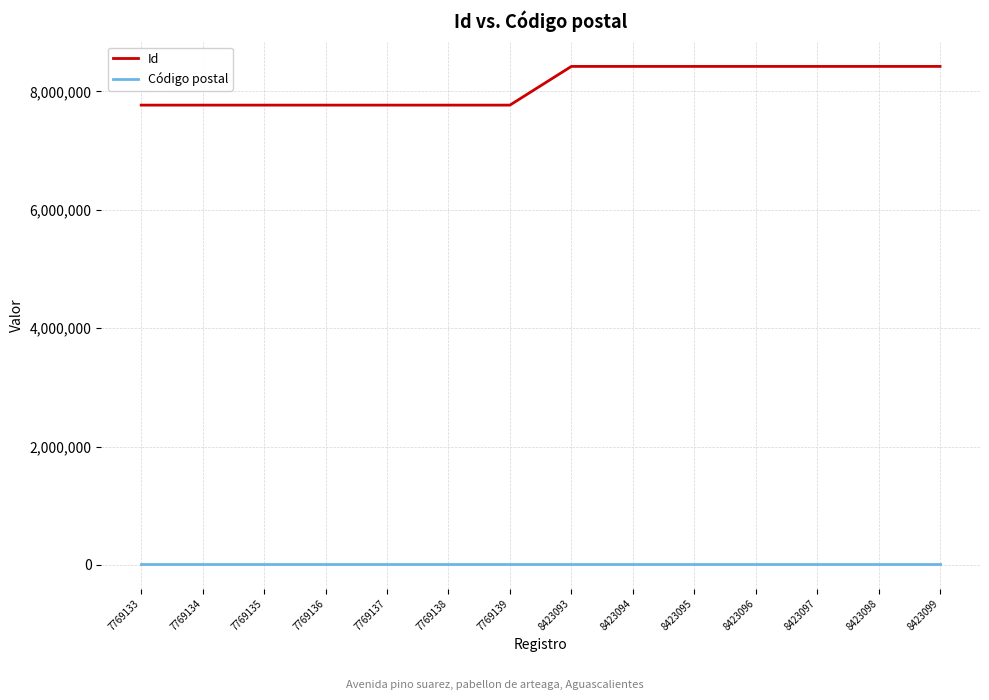

What is the approximate value of Código postal at 8423094?

20670